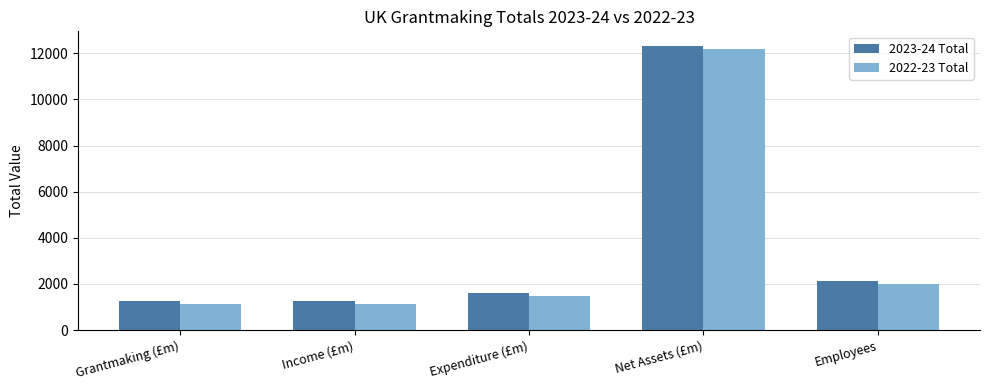

Which series has the largest range (max minus min)?

2023-24 Total